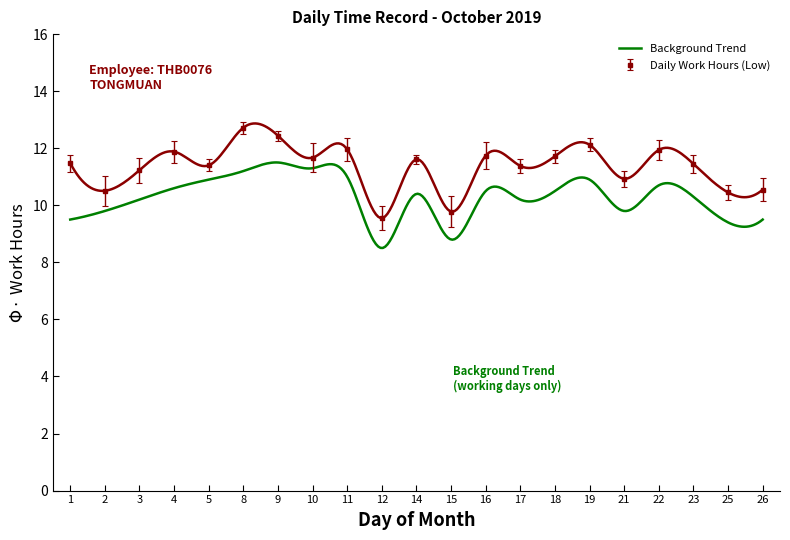

What is the change in value from 11 to 14?

-0.4